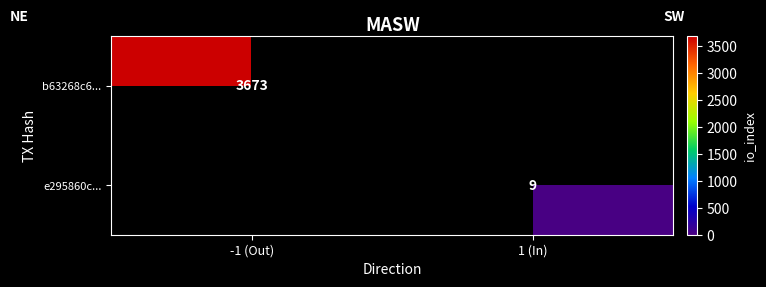

Is the value of e295860c... at 1 (In) greater than the value of b63268c6... at -1 (Out)?

No